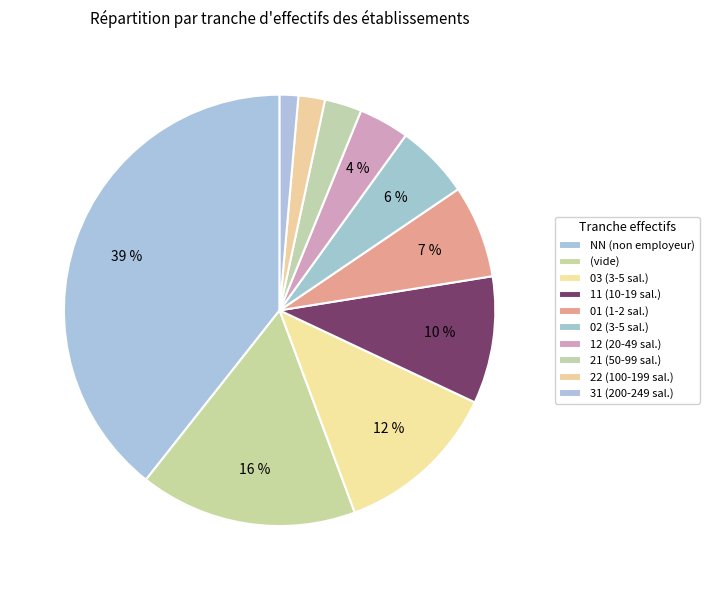

How many slices are in this pie chart?

10